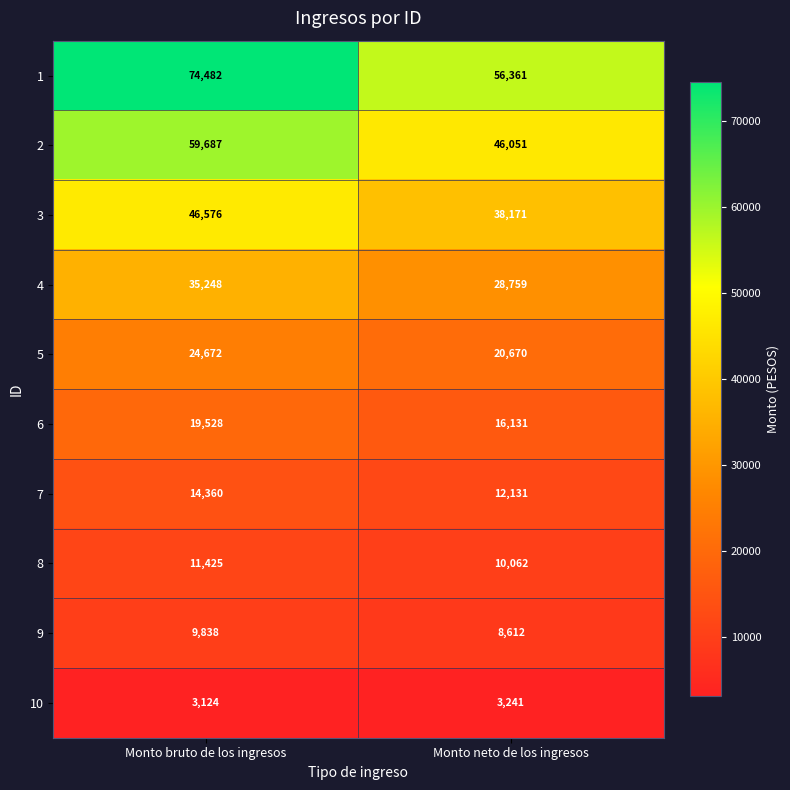

What is the sum of the 1 values at Monto neto de los ingresos and Monto bruto de los ingresos?

130843